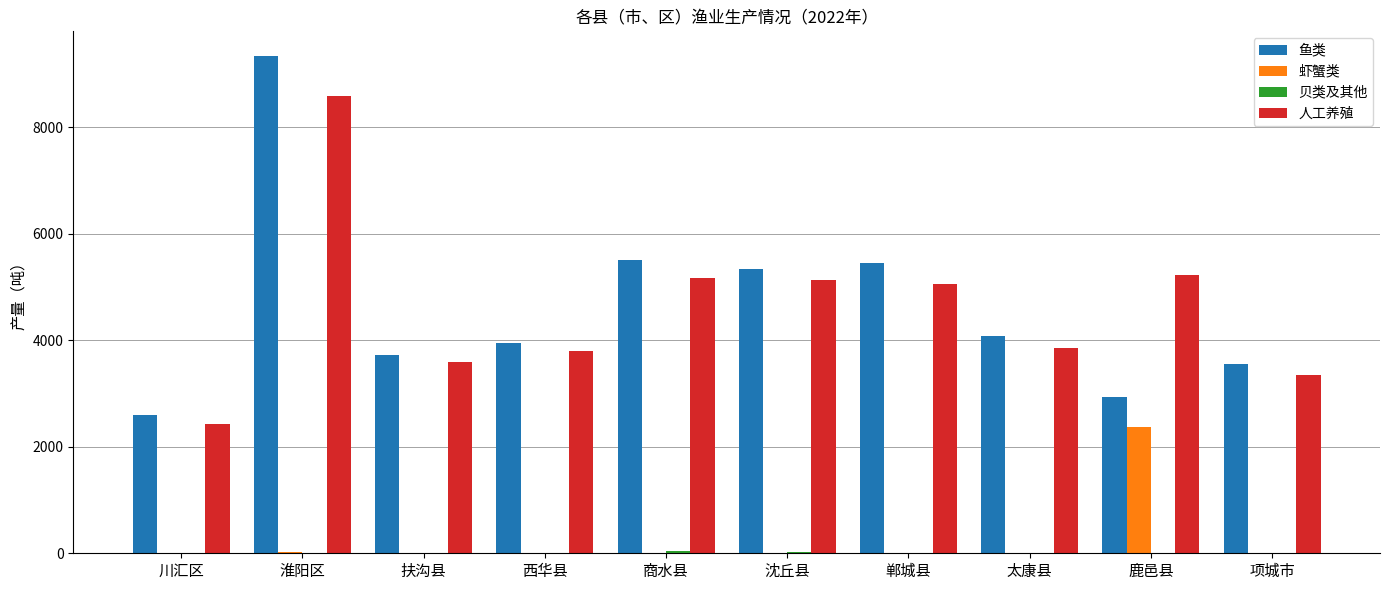

Is it true that 人工养殖 equals 1137 at 扶沟县?

False